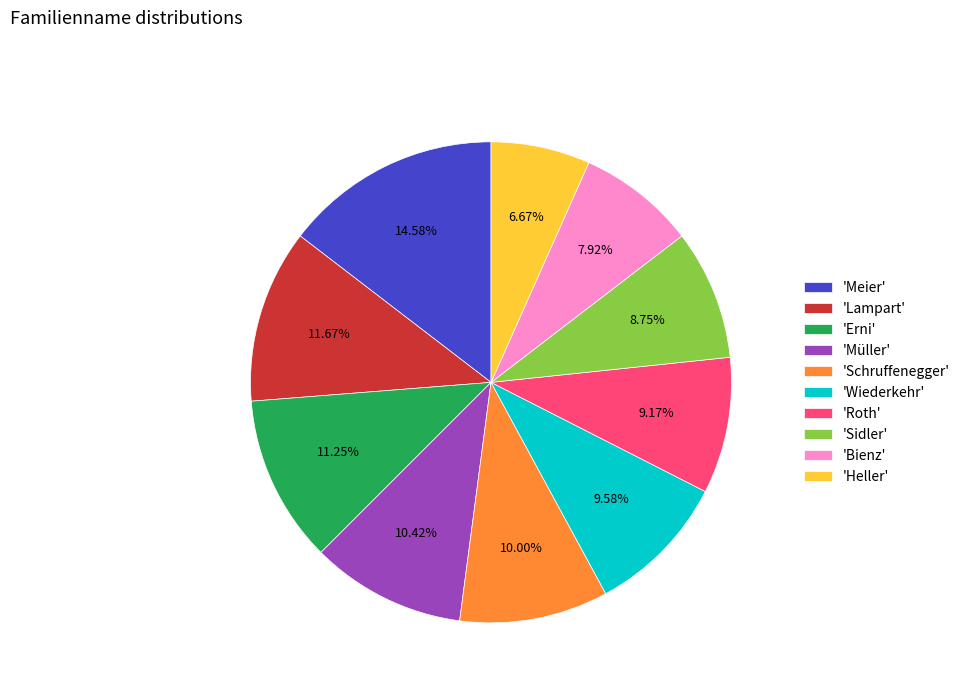

Does any single category account for the majority?

No